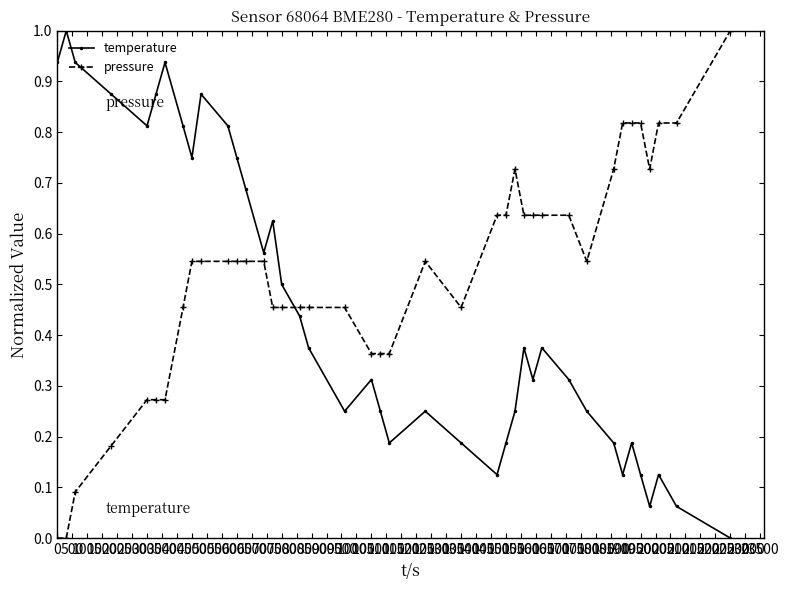

How many interior local peaks does the temperature series have?

10